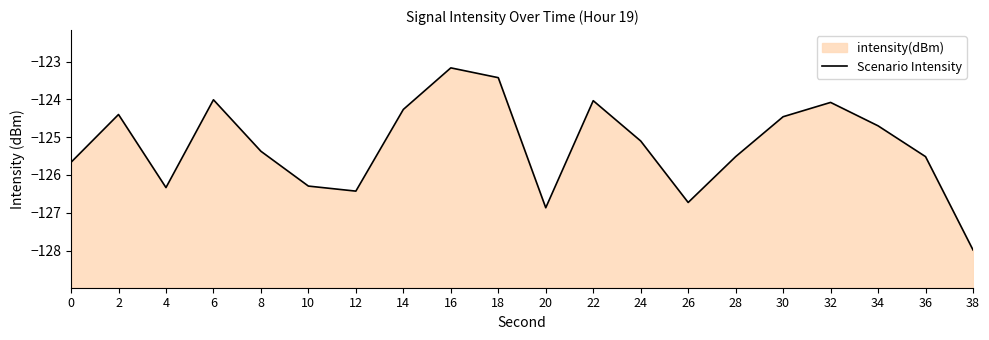

What value does the data have at 24?

-125.1